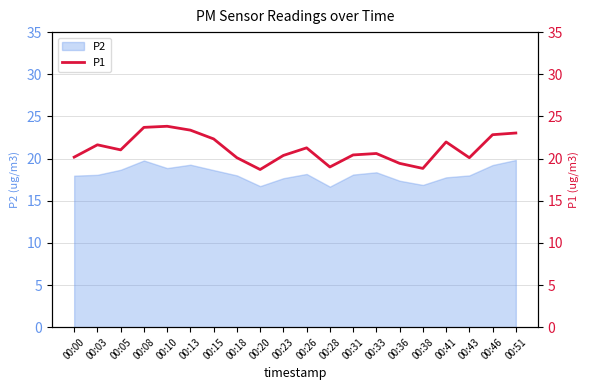

List the labels in order of value, smallest first.

00:20, 00:38, 00:28, 00:36, 00:18, 00:43, 00:00, 00:23, 00:31, 00:33, 00:05, 00:26, 00:03, 00:41, 00:15, 00:46, 00:51, 00:13, 00:08, 00:10